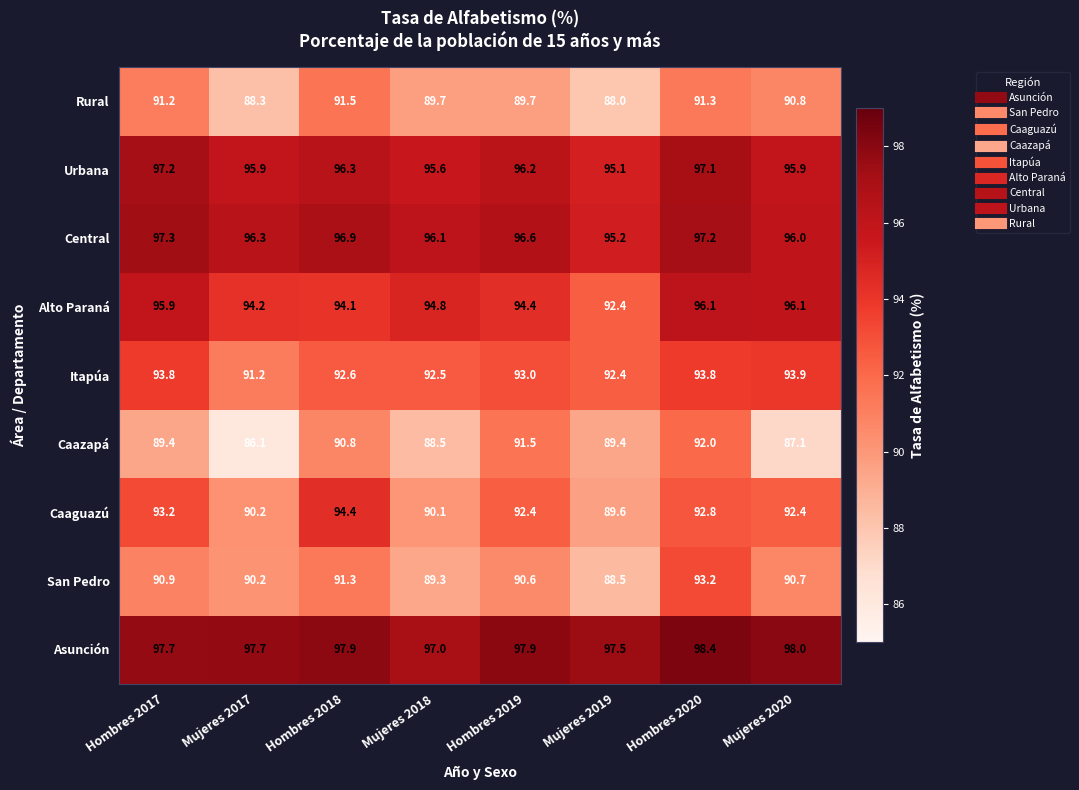

True or false: Urbana has a value of 97.1 at Hombres 2020.

True